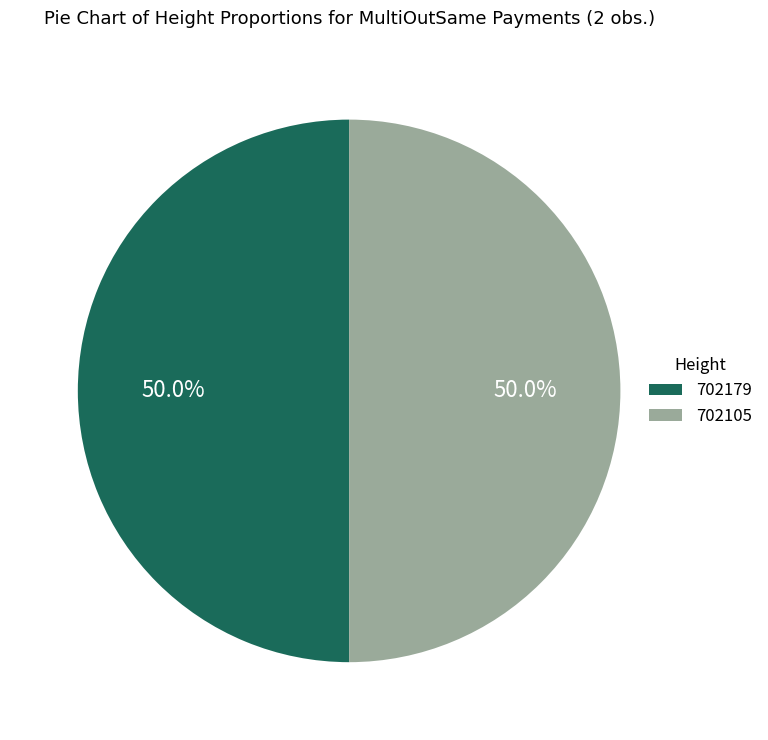

The 702179 slice represents 50% of the pie. True or false?

True